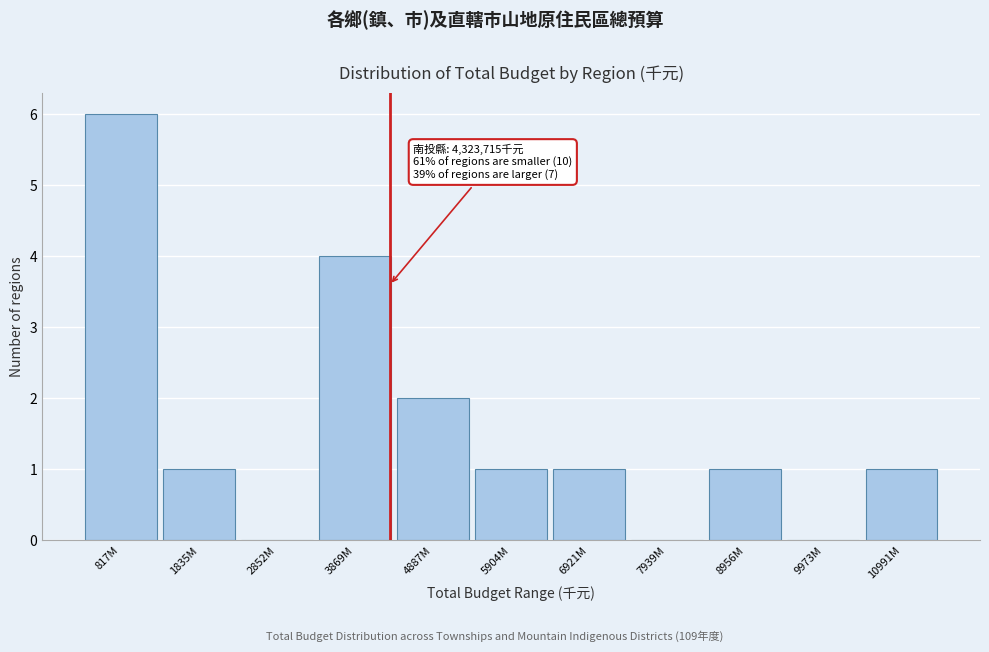

Reading right to left, list all the values displayed in this chart.

10991M=1	9973M=0	8956M=1	7939M=0	6921M=1	5904M=1	4887M=2	3869M=4	2852M=0	1835M=1	817M=6